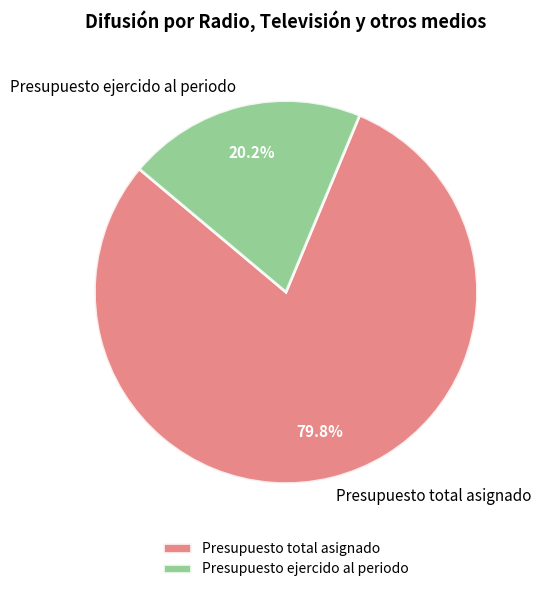

What percentage is the Presupuesto total asignado slice, to the nearest percent?

80%